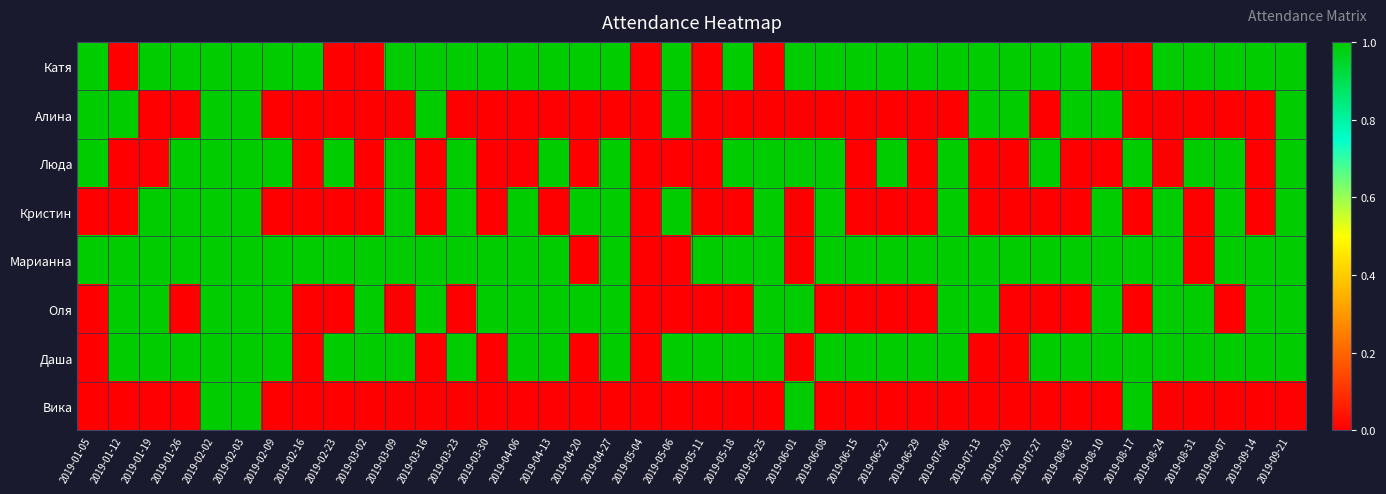

What is the maximum value shown in the chart?

1